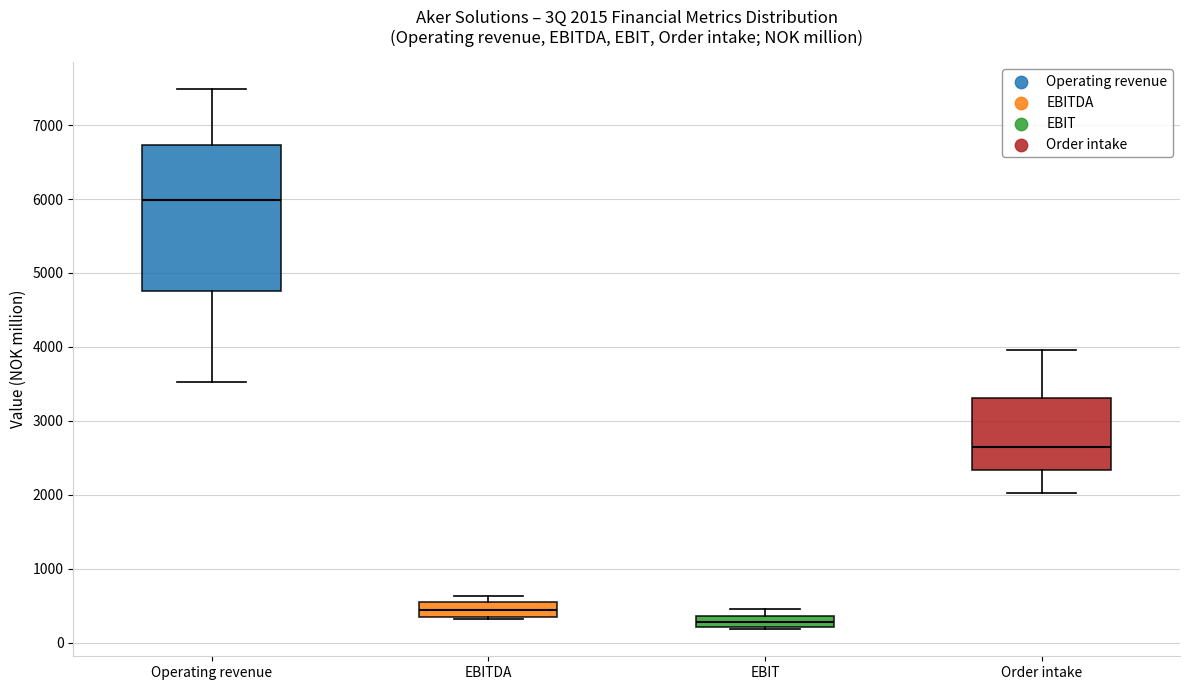

Which box has the highest median line?

Operating revenue